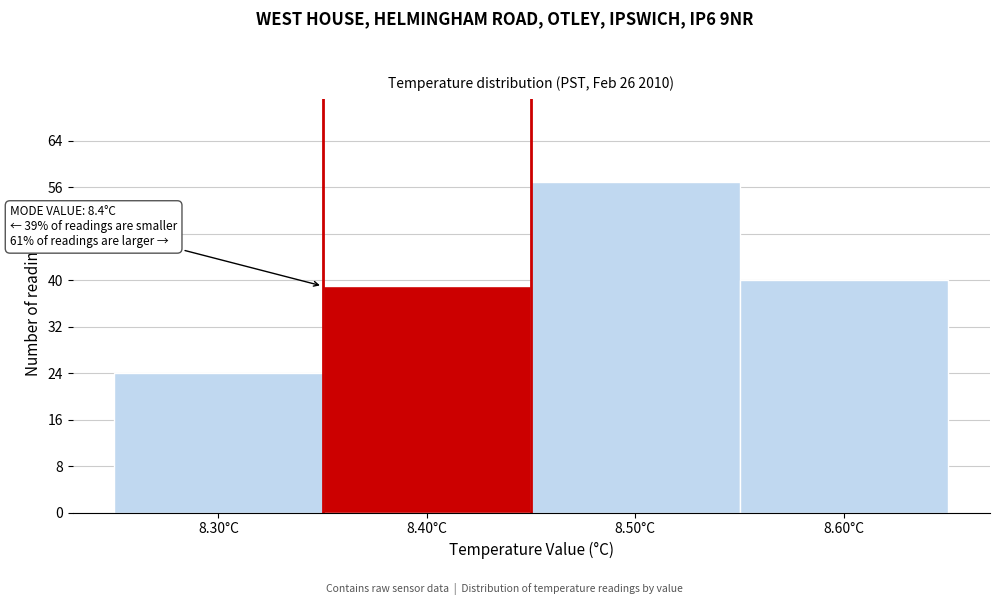

Which range on the x-axis has the tallest bar?

8.45 to 8.55